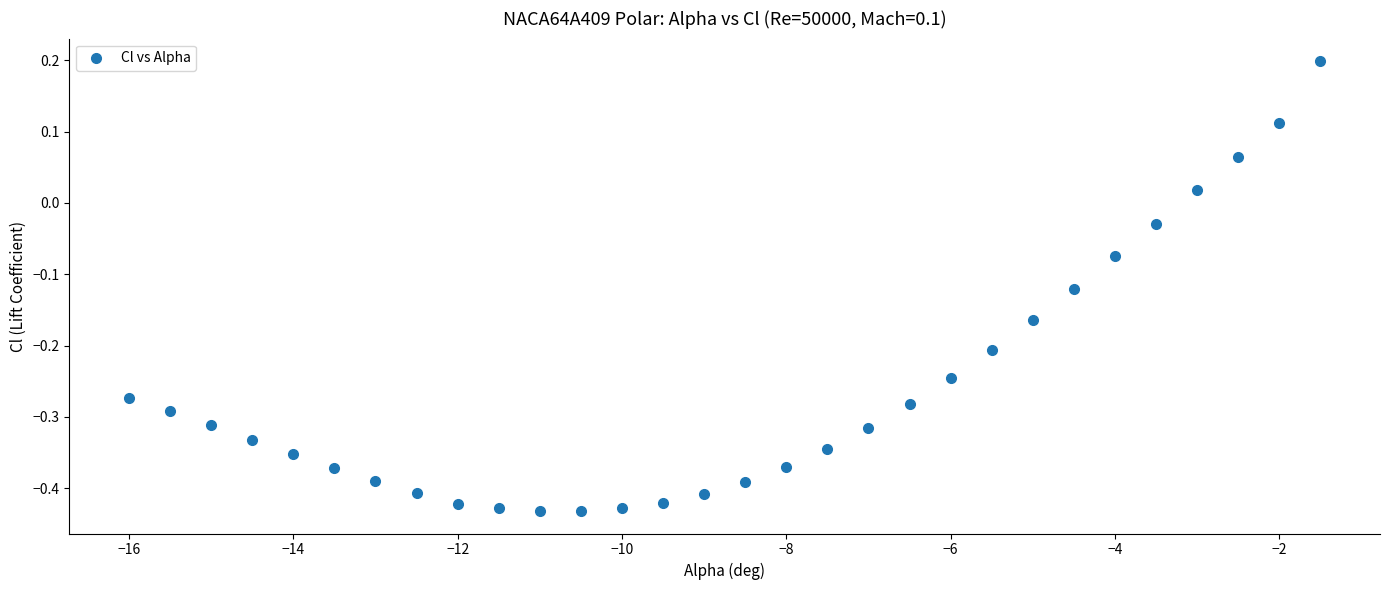

What is the range of Y values (max minus min)?

0.6